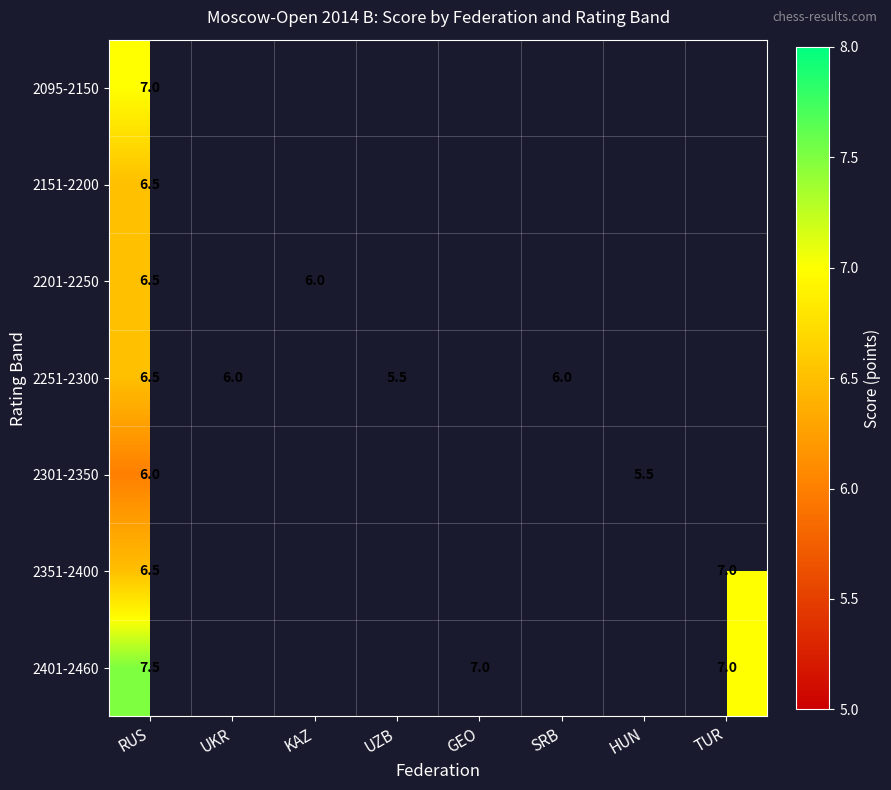

What is the difference between the highest and lowest values at RUS?

1.5